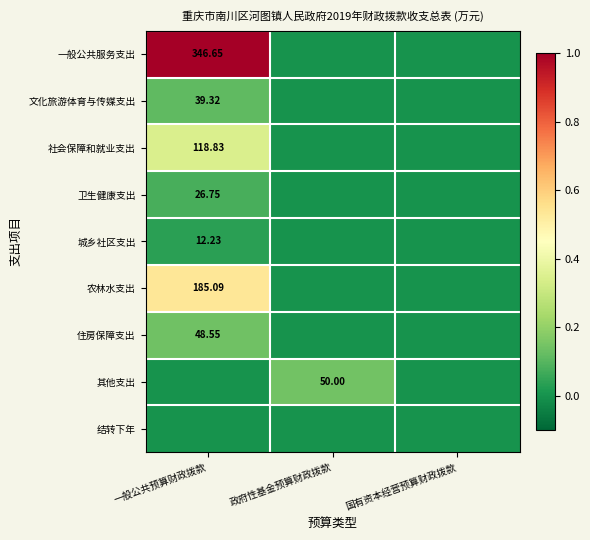

Is the value of 其他支出 at 国有资本经营预算财政拨款 greater than the value of 卫生健康支出 at 一般公共预算财政拨款?

No